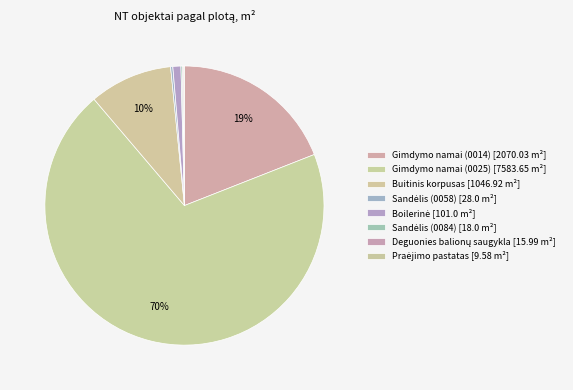

Rank the categories by value from highest to lowest.

Gimdymo namai (1095-3009-0025), Gimdymo namai (1095-3009-0014), Buitinis korpusas, Boilerinė, Sandėlis (0058), Sandėlis (0084), Deguonies balionų saugykla, Praėjimo pastatas